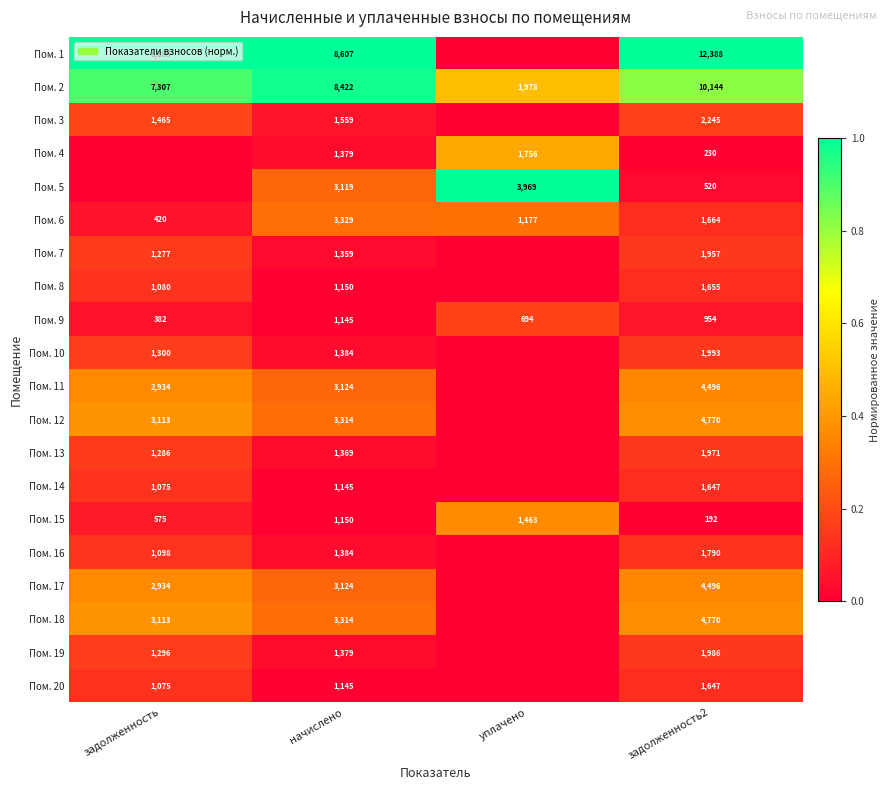

Rank the categories by Пом. 6 value from lowest to highest.

задолженность, уплачено, задолженность2, начислено